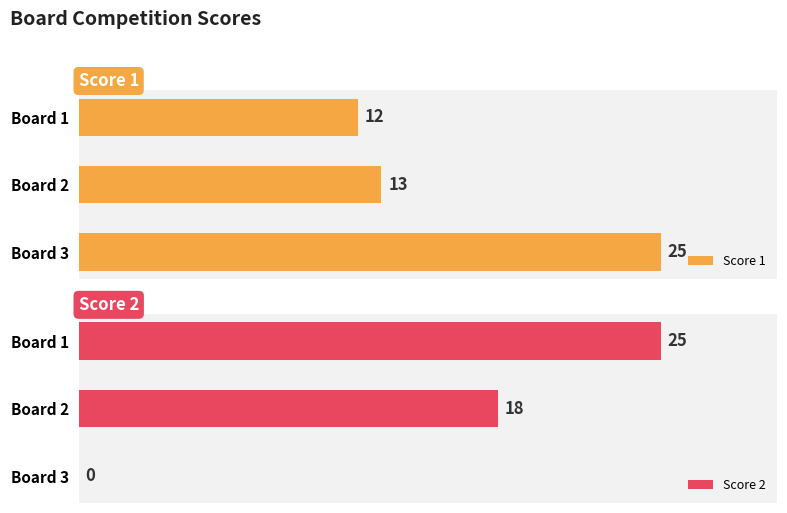

What value does the Score 1 series have at 1?

13